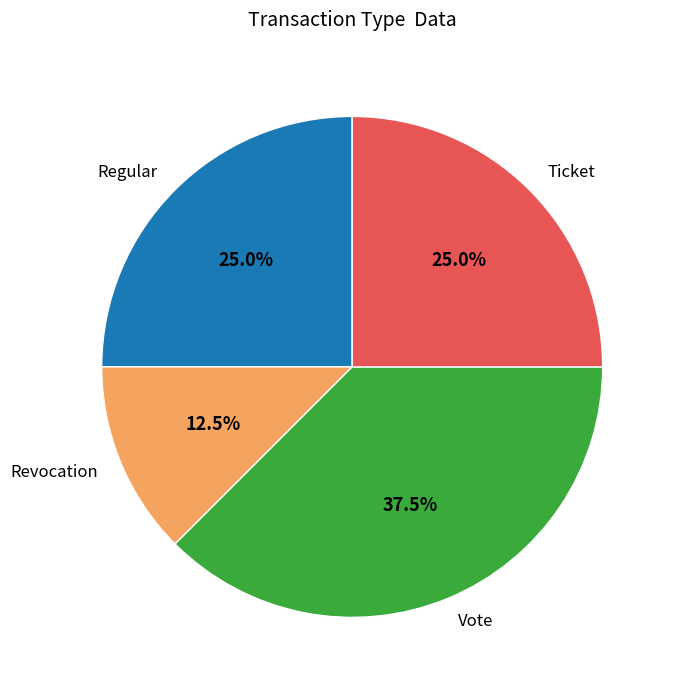

Is there any slice that represents more than half of the pie?

No